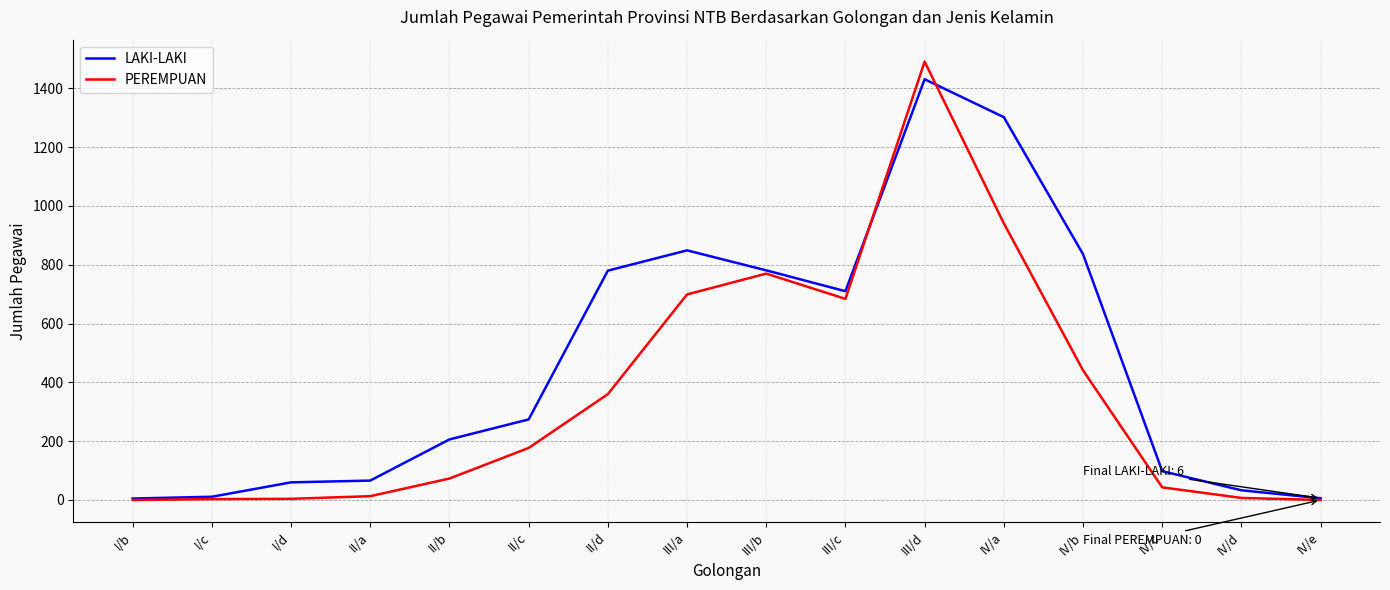

Rank the series by their maximum value, from highest to lowest.

PEREMPUAN, LAKI-LAKI